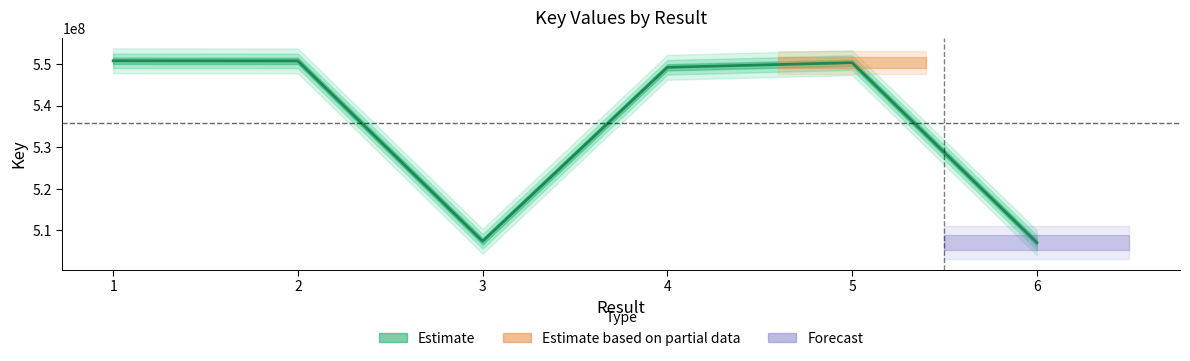

Approximately how many times larger is the value at 1 compared to 5?

1.0